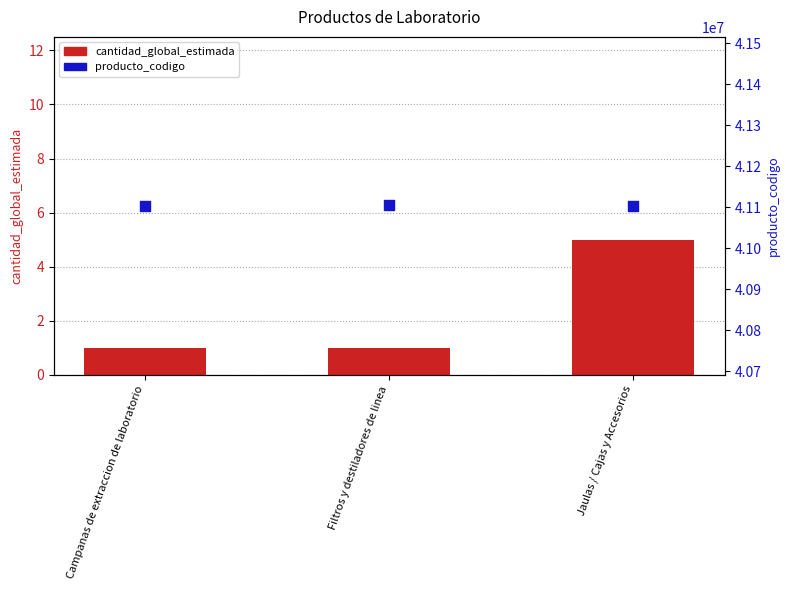

Is the value of producto_codigo at Campanas de extraccion de laboratorio greater than the value of cantidad_global_estimada at Filtros y destiladores de linea?

Yes